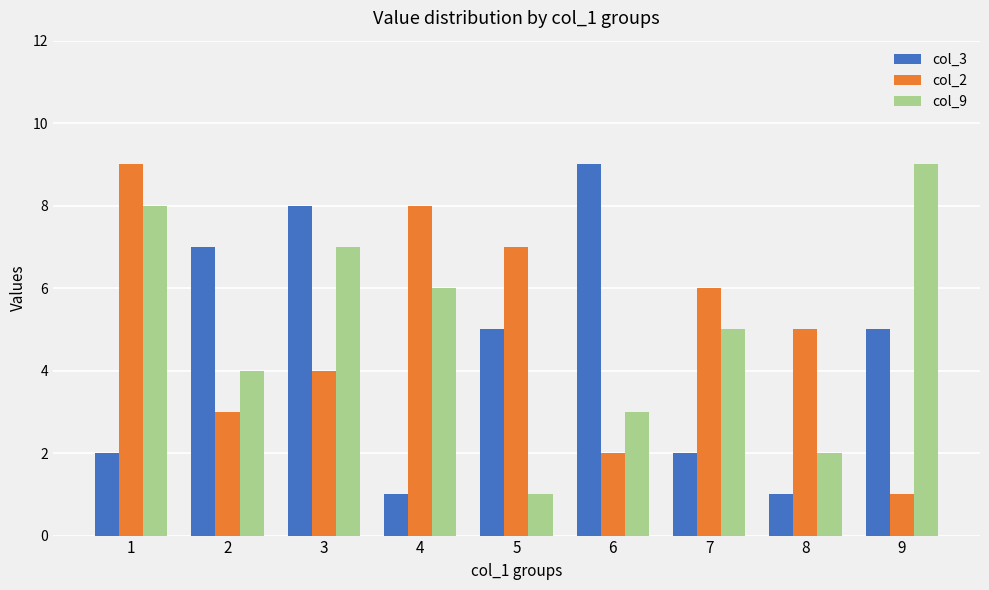

Reading left to right, extract all data points from this chart.

col_3: 1=2	2=7	3=8	4=1	5=5	6=9	7=2	8=1	9=5
col_2: 1=9	2=3	3=4	4=8	5=7	6=2	7=6	8=5	9=1
col_9: 1=8	2=4	3=7	4=6	5=1	6=3	7=5	8=2	9=9